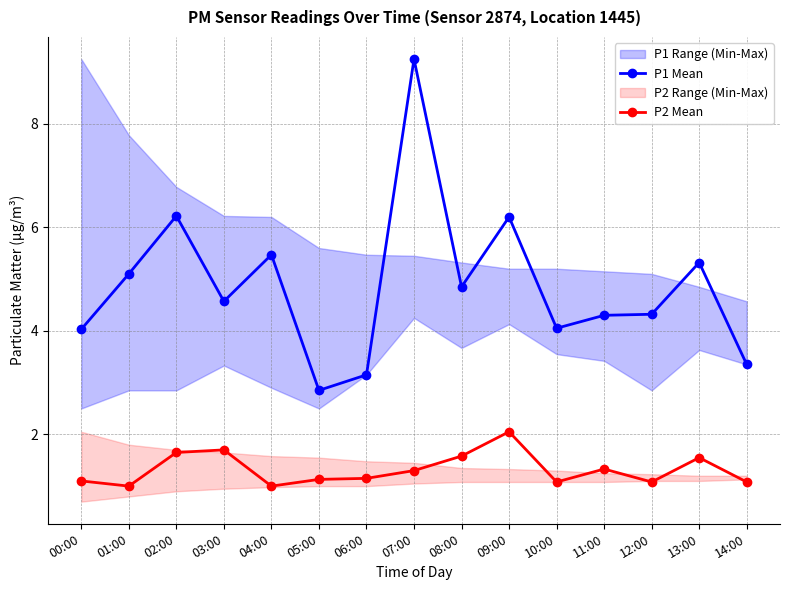

True or false: P2 Mean and P1 Mean intersect in this chart.

False